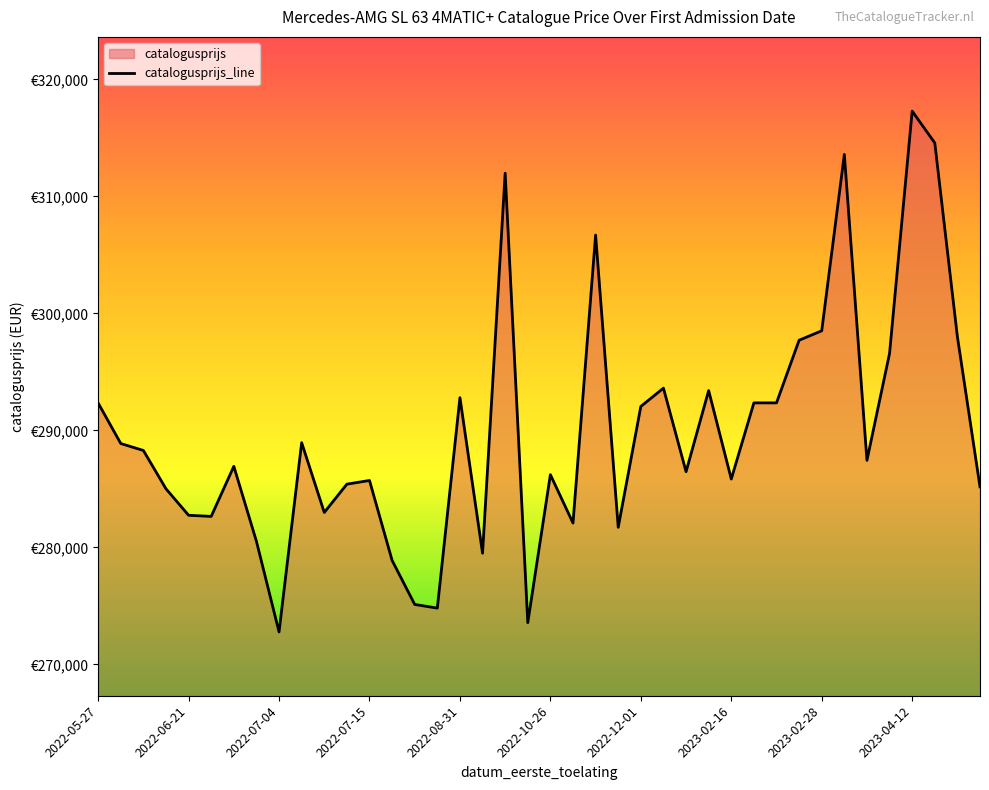

Which category has the highest value across all series?

2023-04-12